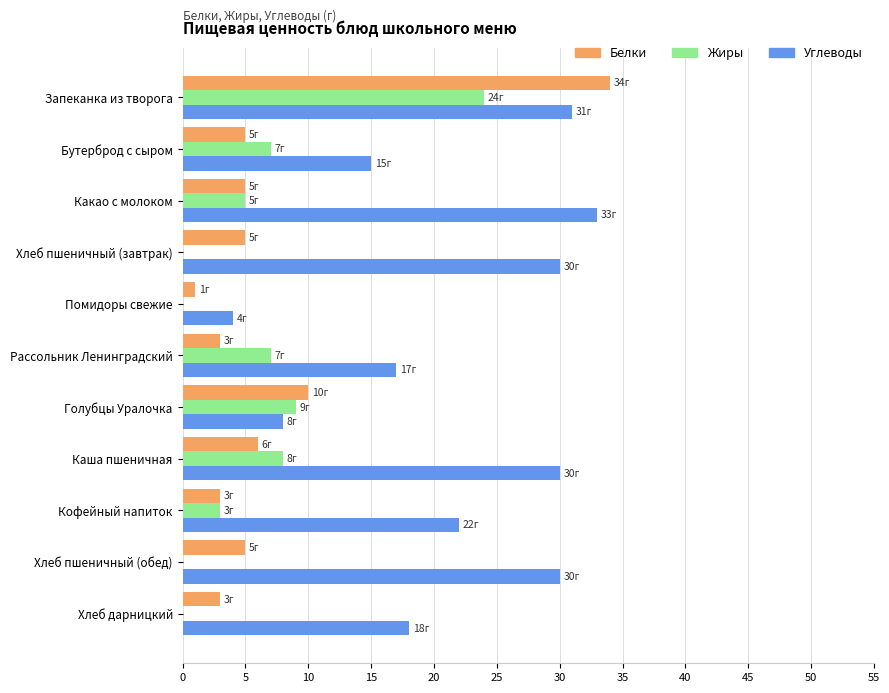

What is the average value of the Белки series?

7